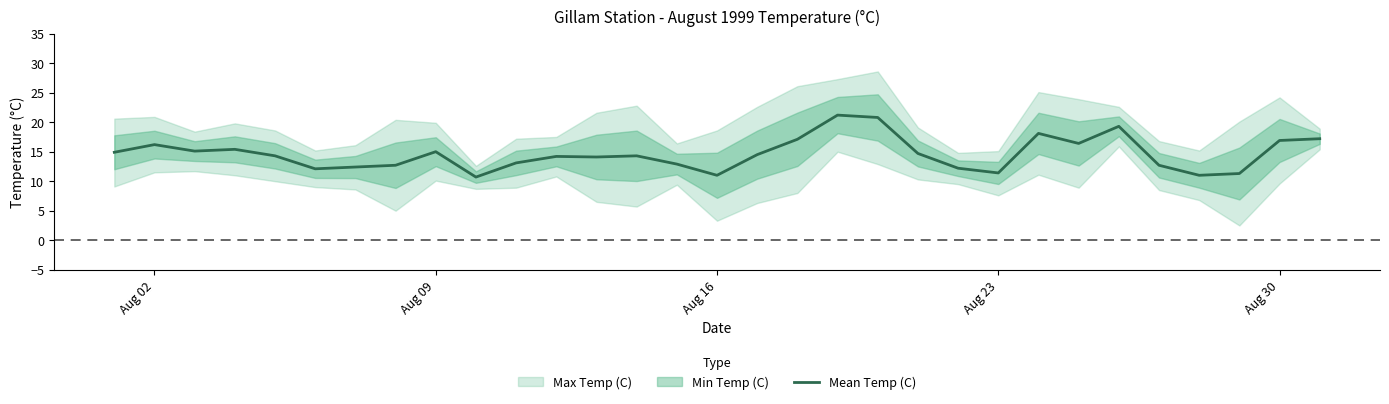

What is the difference between the maximum and minimum values?

10.5